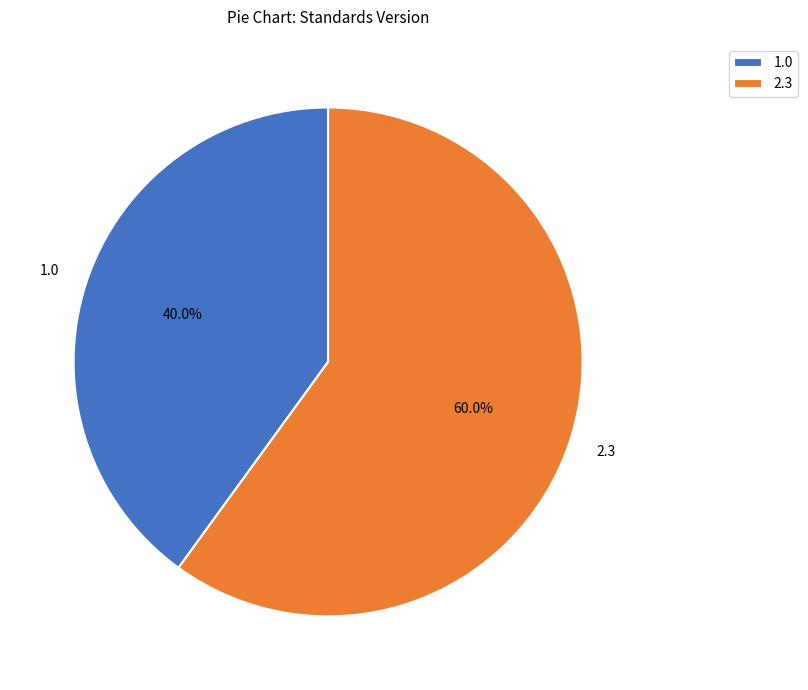

Which category has the smallest portion of the pie?

1.0